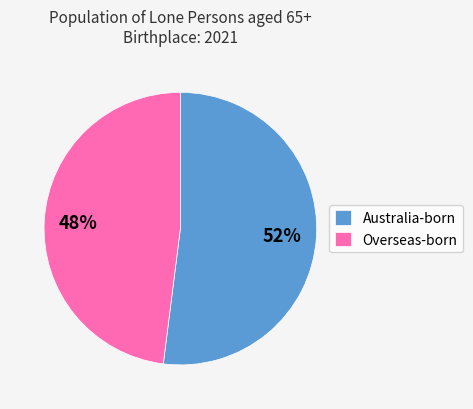

What percentage is the Australia-born slice, to the nearest percent?

52%